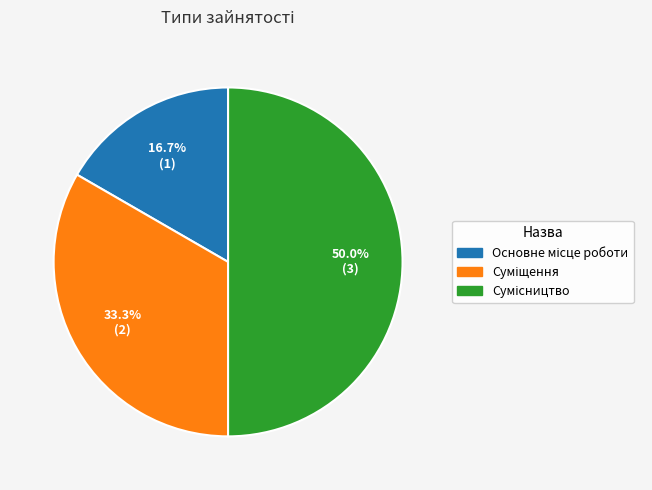

The Суміщення slice represents 33% of the pie. True or false?

True